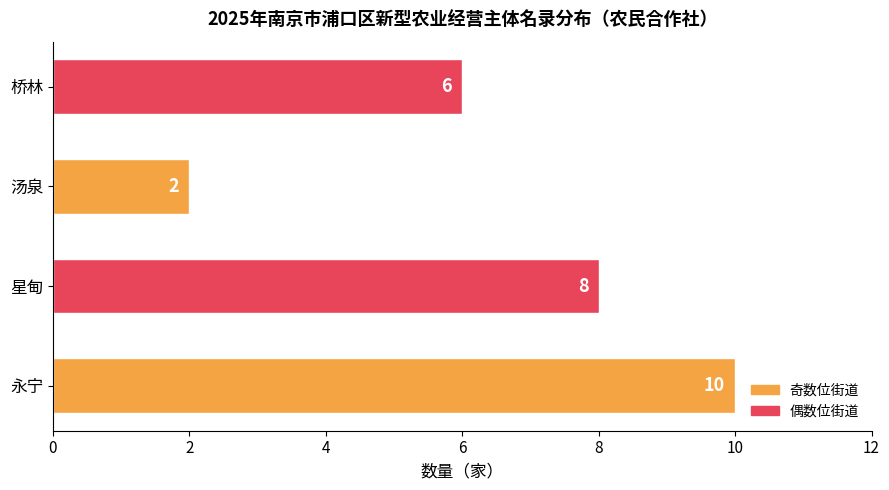

Reading top to bottom, extract all data points from this chart.

桥林=6	汤泉=2	星甸=8	永宁=10